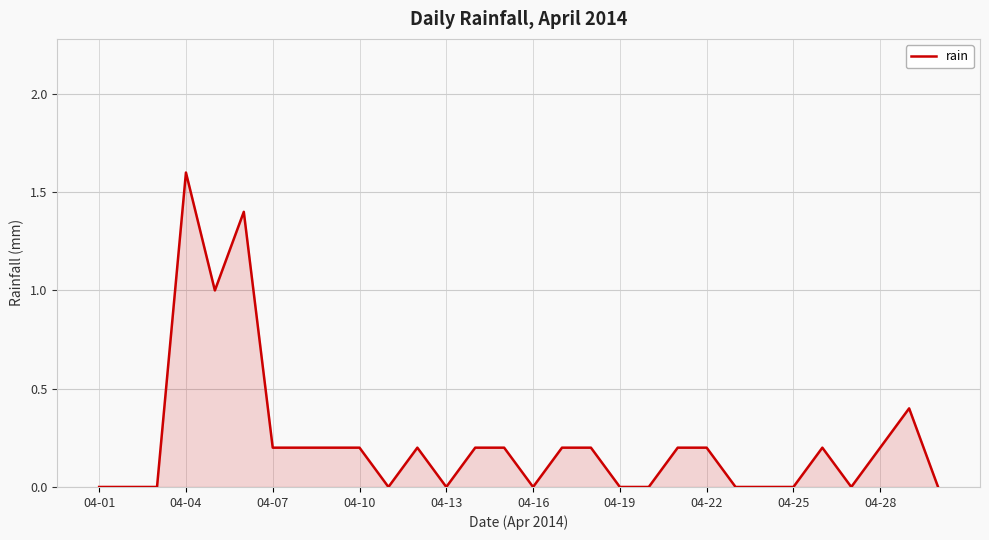

What is the sum of all values?

7.0